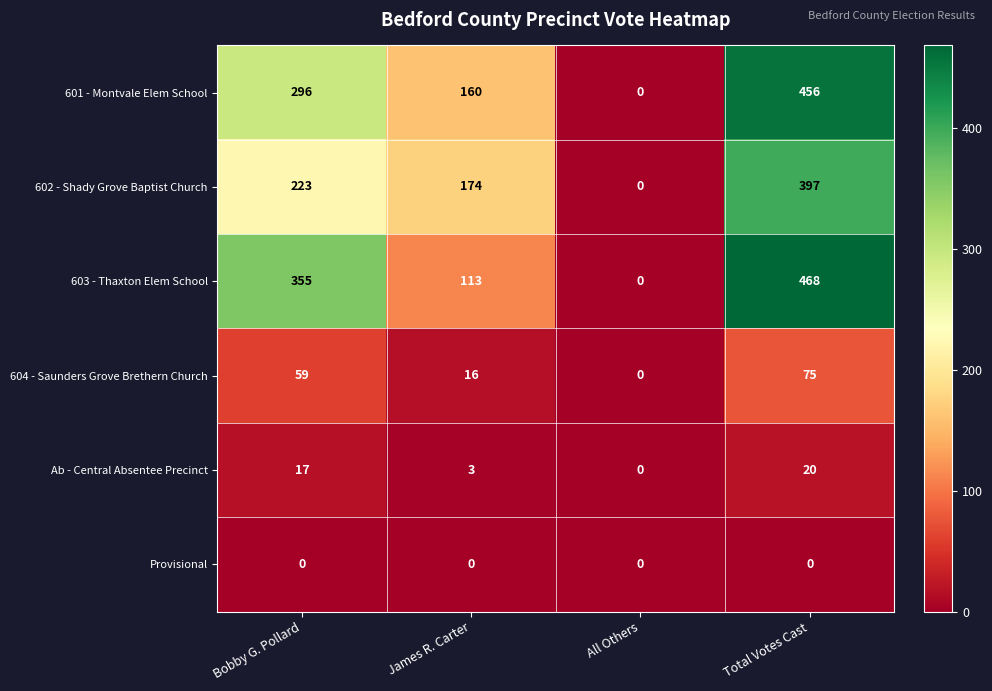

At how many categories does at least one series exceed 364?

1